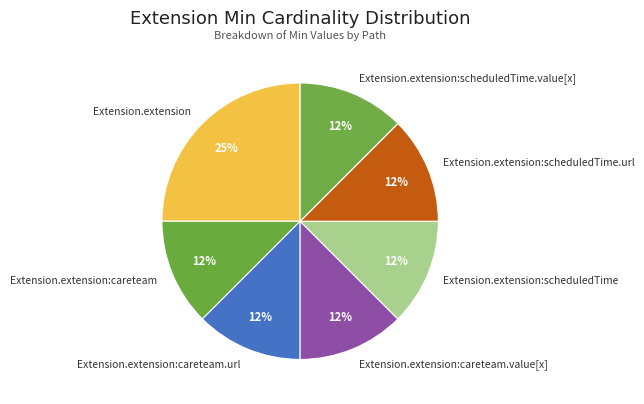

What is the largest slice in the pie chart?

Extension.extension